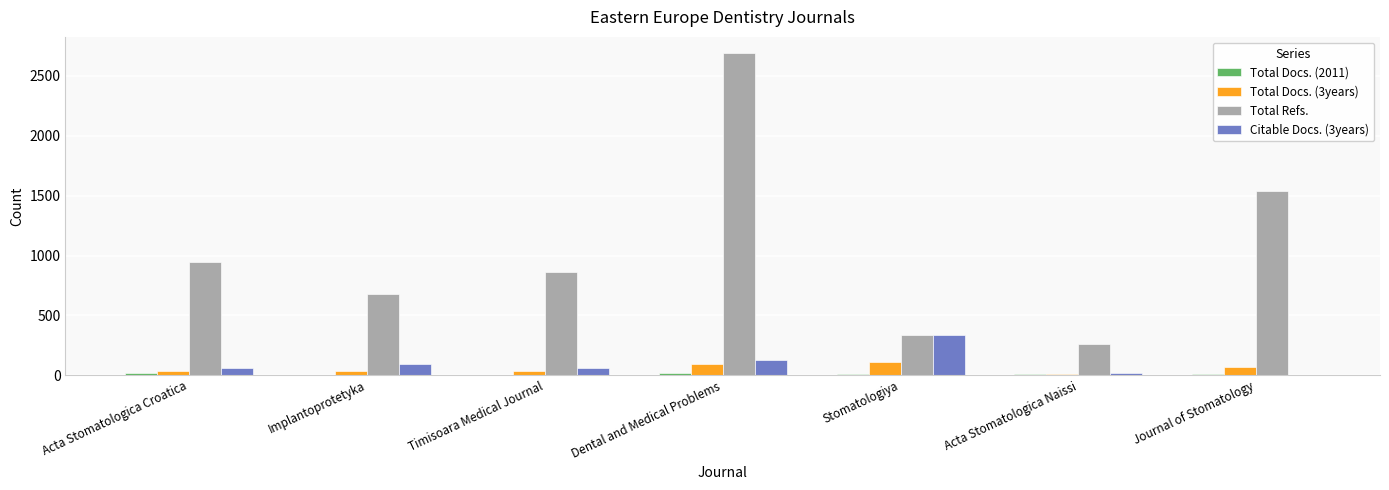

What is the maximum value shown in the chart?

2692